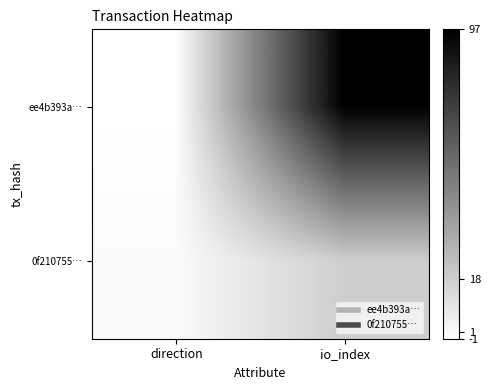

Reading left to right, extract all data points from this chart.

ee4b393a…: direction=-1	io_index=97
0f210755…: direction=1	io_index=18